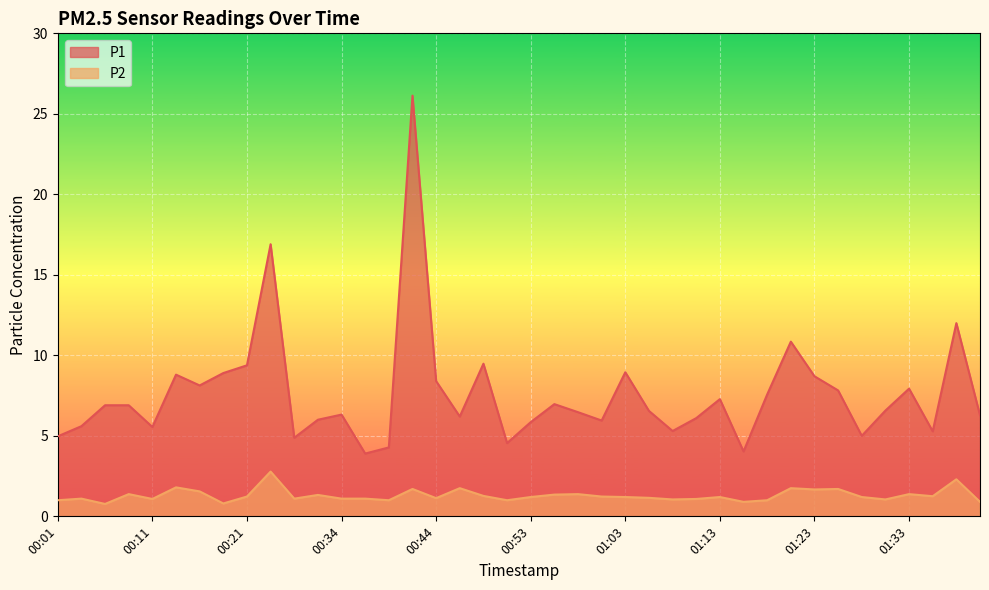

What is the label of the 40th point from the left?

01:41